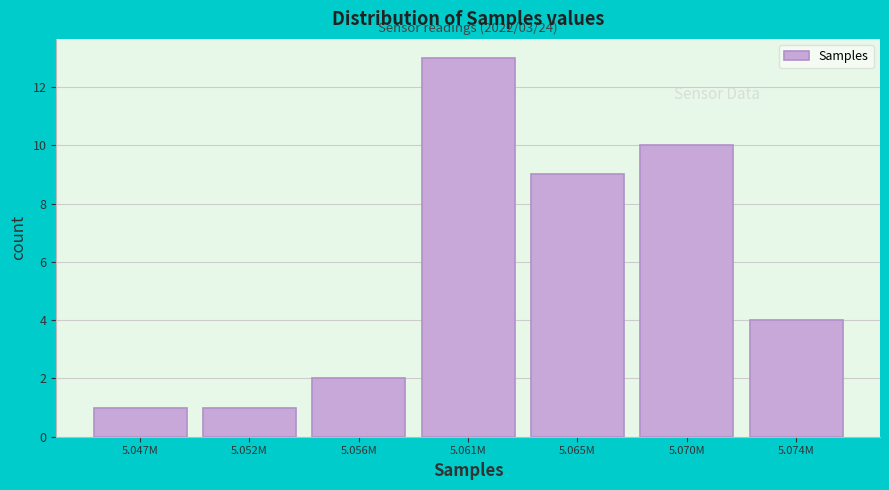

Reading right to left, list all the values displayed in this chart.

4	10	9	13	2	1	1